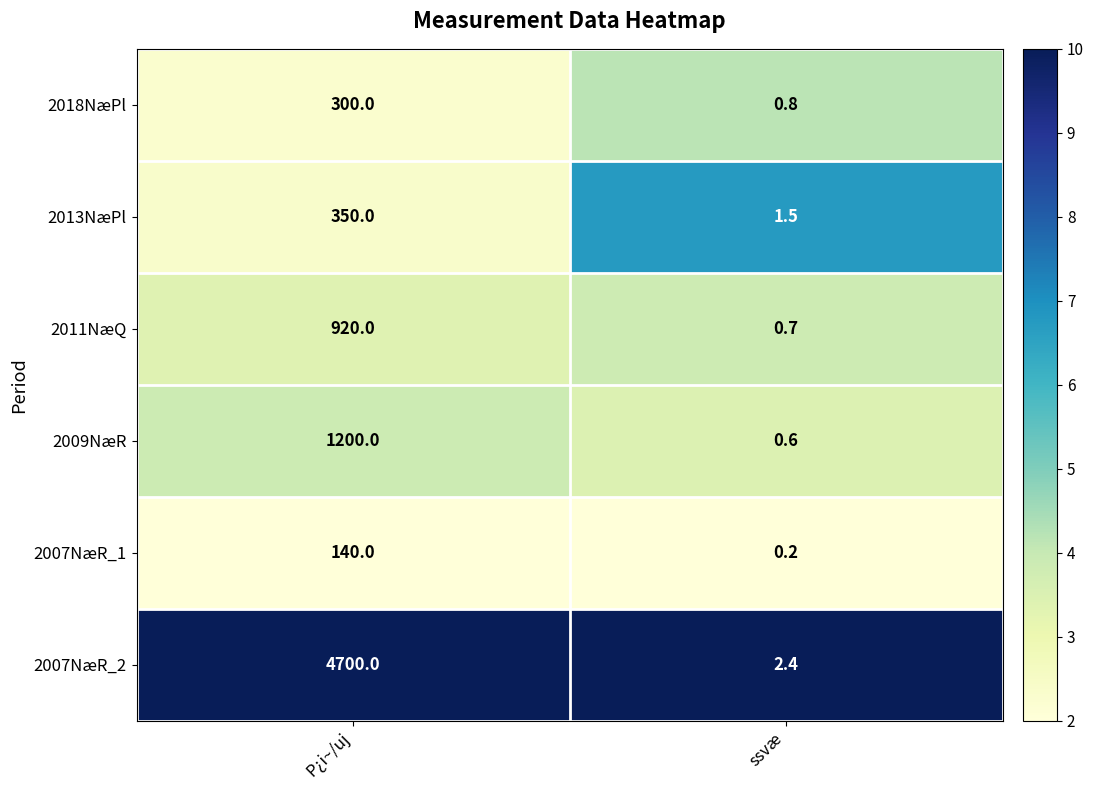

What is the sum of the 2013NæPl values at ssvæ and P¿i~/uj?

351.5